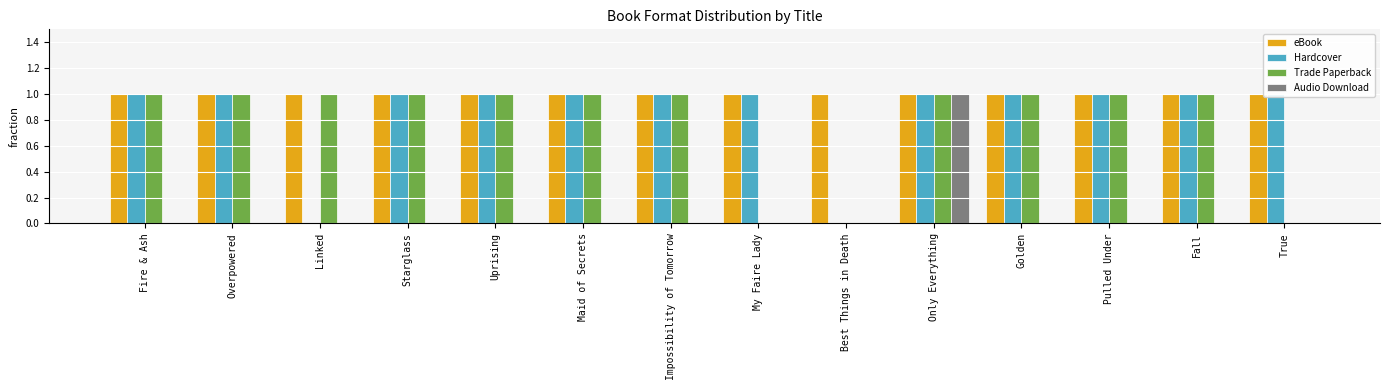

What is the total value across all series at Uprising?

3